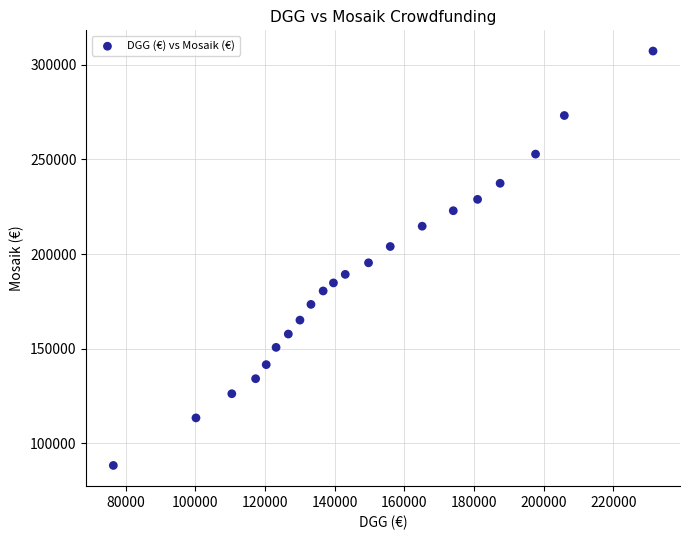

What is the range of Y values (max minus min)?

218951